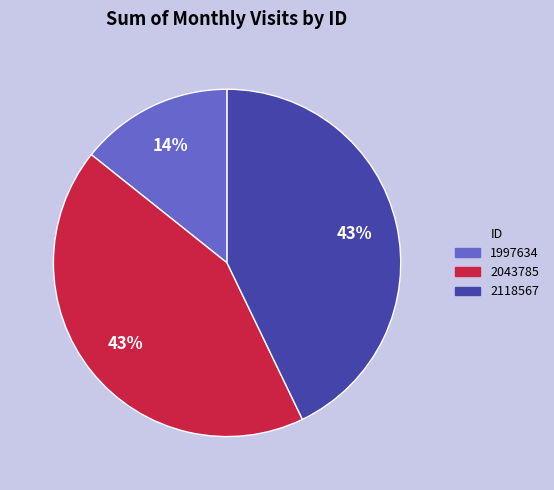

Between 2118567 and 1997634, which is larger?

2118567